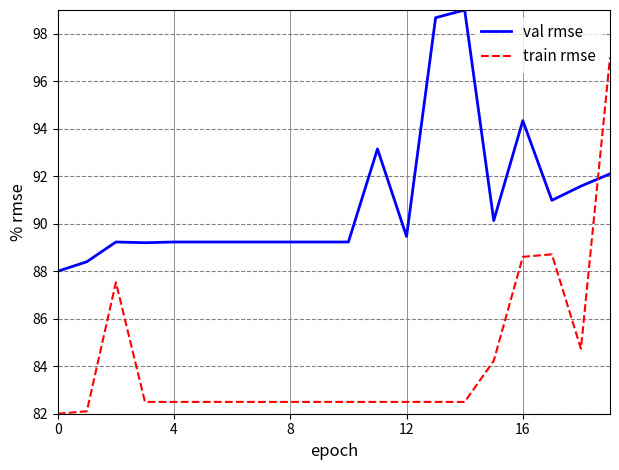

Reading left to right, extract all data points from this chart.

val rmse: 88.0	88.4	89.2	89.2	89.2	89.2	89.2	89.2	89.2	89.2	89.2	93.2	89.5	98.7	99.0	90.1	94.3	91.0	91.6	92.1
train rmse: 82.0	82.1	87.5	82.5	82.5	82.5	82.5	82.5	82.5	82.5	82.5	82.5	82.5	82.5	82.5	84.2	88.6	88.7	84.7	97.0